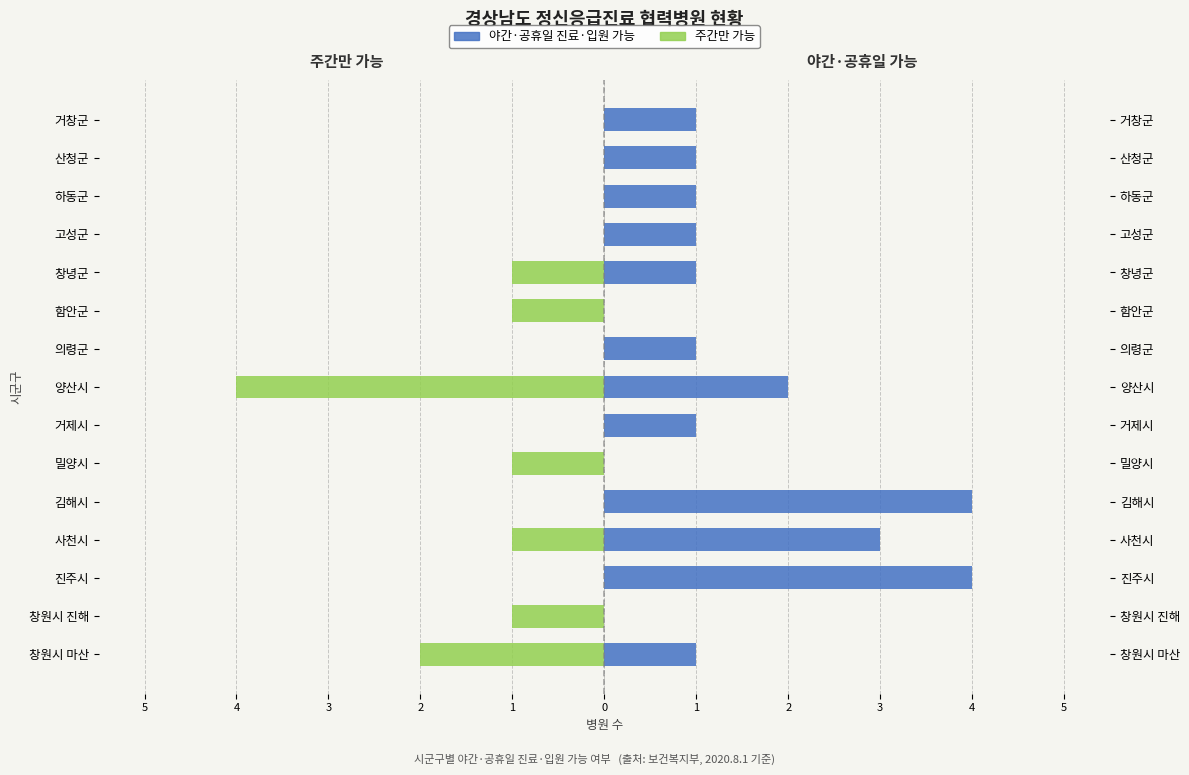

Reading left to right, transcribe all the data shown in this chart.

주간만 가능: -2	-1	0	-1	0	-1	0	-4	0	-1	-1	0	0	0	0
야간·공휴일 진료·입원 가능: 1	0	4	3	4	0	1	2	1	0	1	1	1	1	1